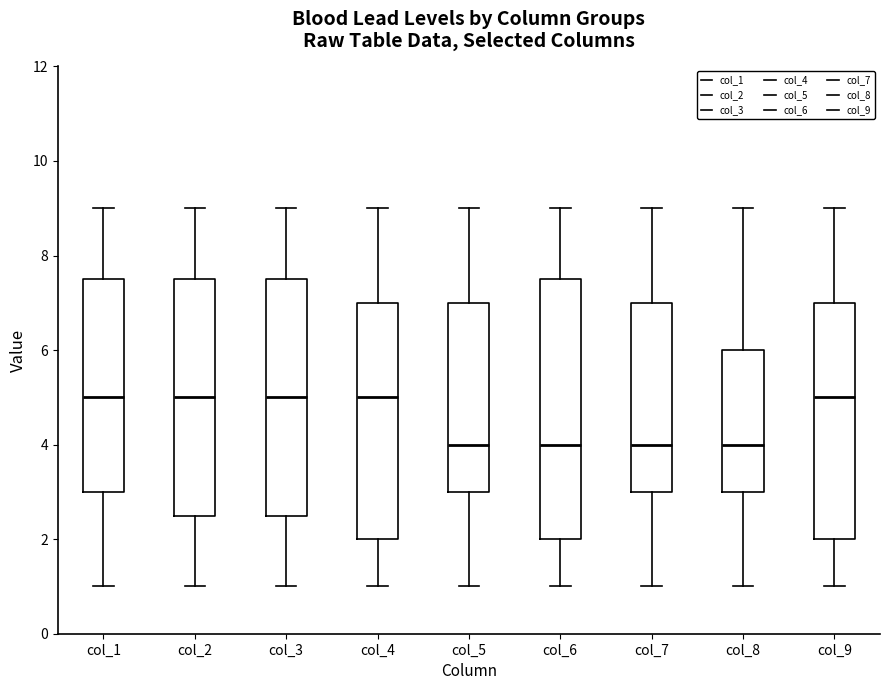

Reading left to right, read every box against the y-axis: the position of its median line, the range the box covers, and the ends of its whiskers. The values are not printed on the chart, so give them approximately, as read against the axis.

col_1: median 5.0, box 3.0 to 7.6, whiskers 1.0 to 9.0
col_2: median 5.0, box 2.6 to 7.6, whiskers 1.0 to 9.0
col_3: median 5.0, box 2.6 to 7.6, whiskers 1.0 to 9.0
col_4: median 5.0, box 2.0 to 7.0, whiskers 1.0 to 9.0
col_5: median 4.0, box 3.0 to 7.0, whiskers 1.0 to 9.0
col_6: median 4.0, box 2.0 to 7.6, whiskers 1.0 to 9.0
col_7: median 4.0, box 3.0 to 7.0, whiskers 1.0 to 9.0
col_8: median 4.0, box 3.0 to 6.0, whiskers 1.0 to 9.0
col_9: median 5.0, box 2.0 to 7.0, whiskers 1.0 to 9.0